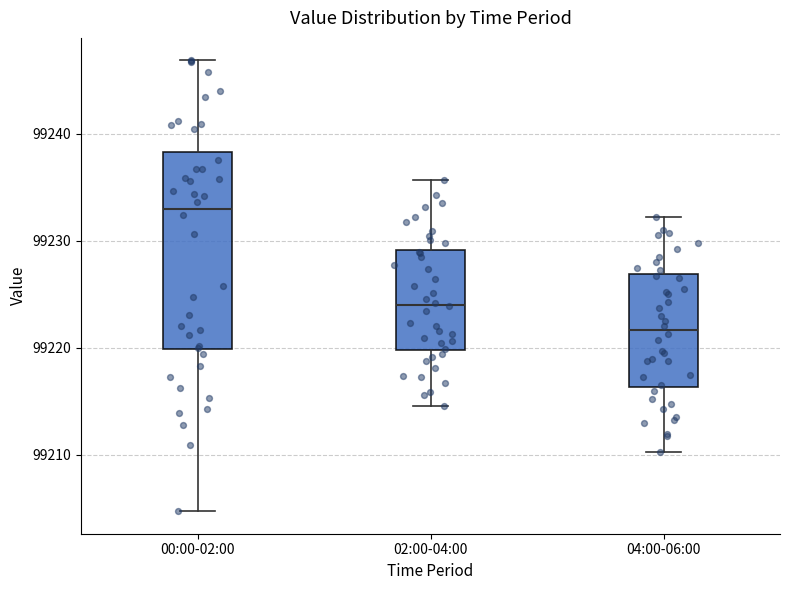

Reading left to right, transcribe this box plot: for each box, give where its median line is, the range the box spans, and where its two whiskers end, as read against the y-axis. The values are not printed on the chart, so give them approximately, as read against the axis.

00:00-02:00: median 99233, box 99220 to 99238, whiskers 99205 to 99247
02:00-04:00: median 99224, box 99220 to 99229, whiskers 99215 to 99236
04:00-06:00: median 99222, box 99216 to 99227, whiskers 99210 to 99232